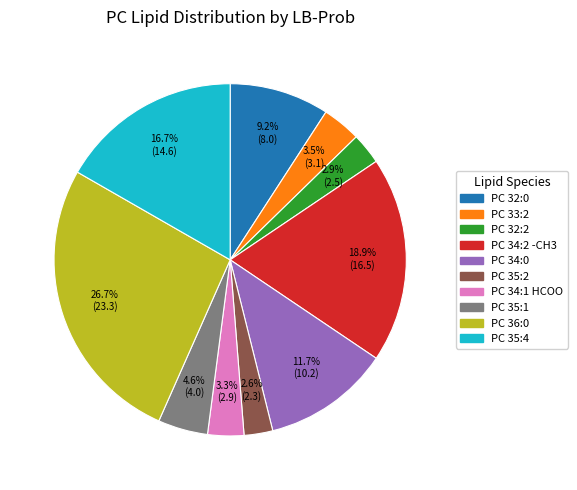

Is there any slice that represents more than half of the pie?

No